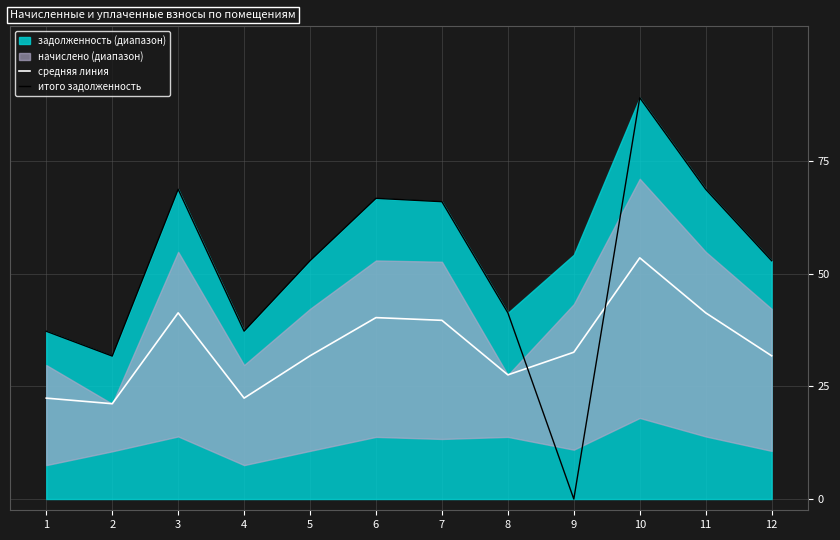

Between 12 and 1, which is larger?

12